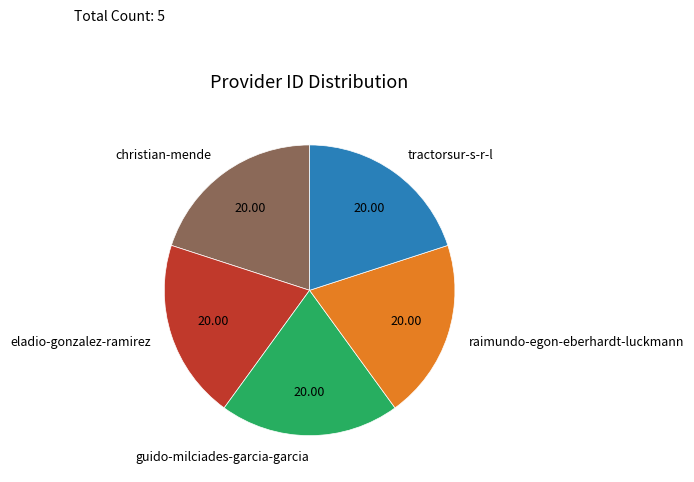

Is the sum of guido-milciades-garcia-garcia and eladio-gonzalez-ramirez greater than half?

No